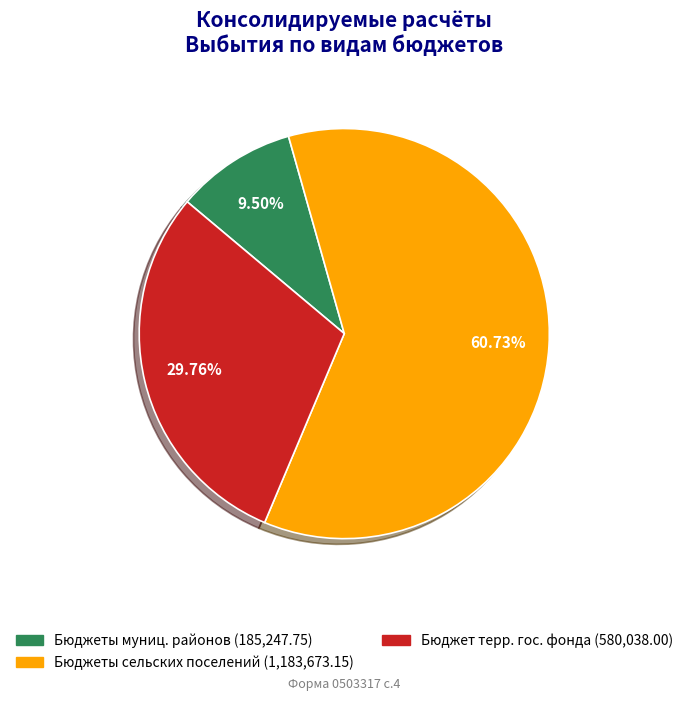

Is there any slice that represents more than half of the pie?

Yes